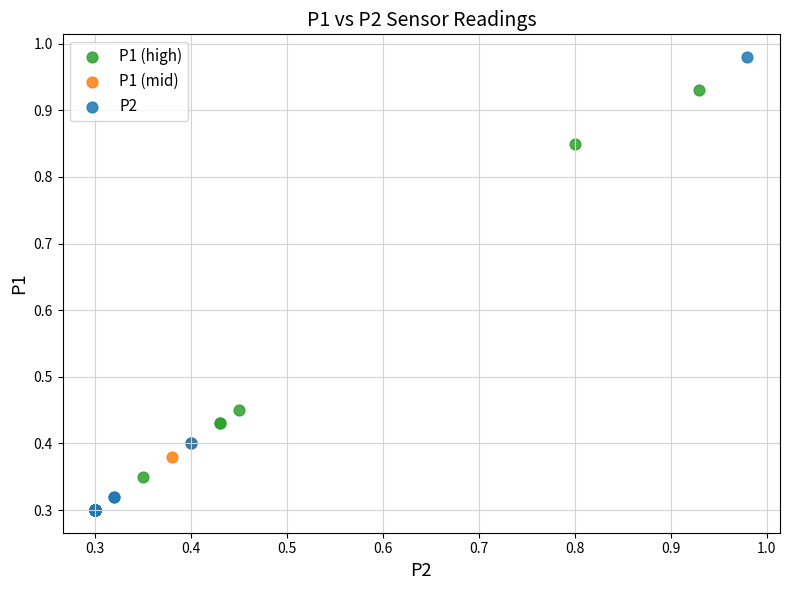

Which series has the largest Y range (max minus min)?

P2